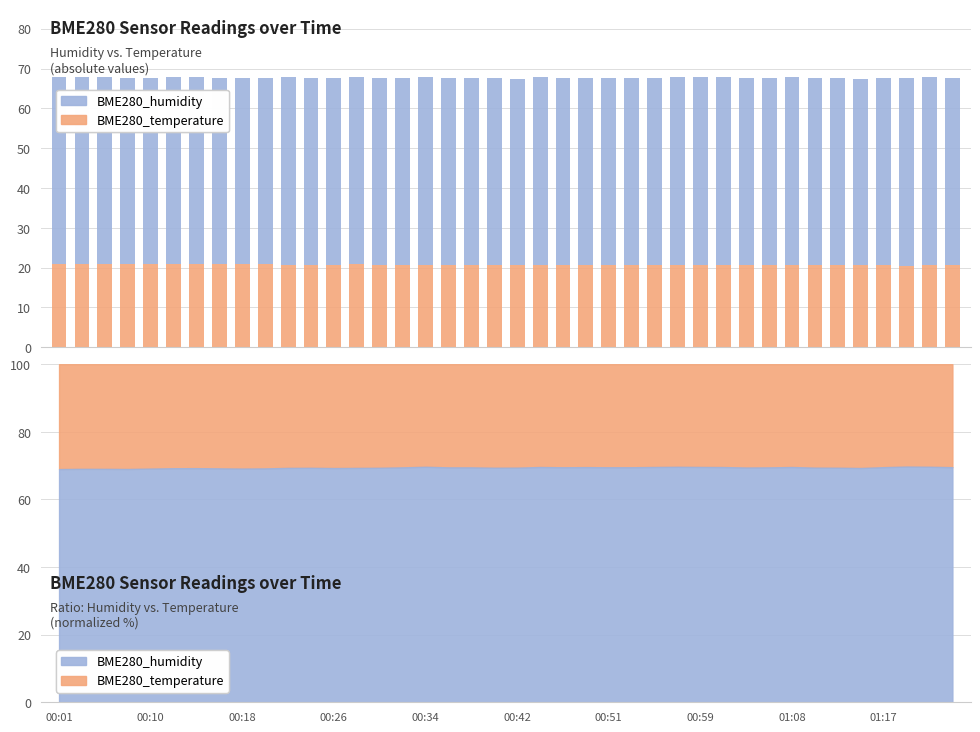

What is the difference between the maximum and second lowest values in the BME280_humidity series?

0.6